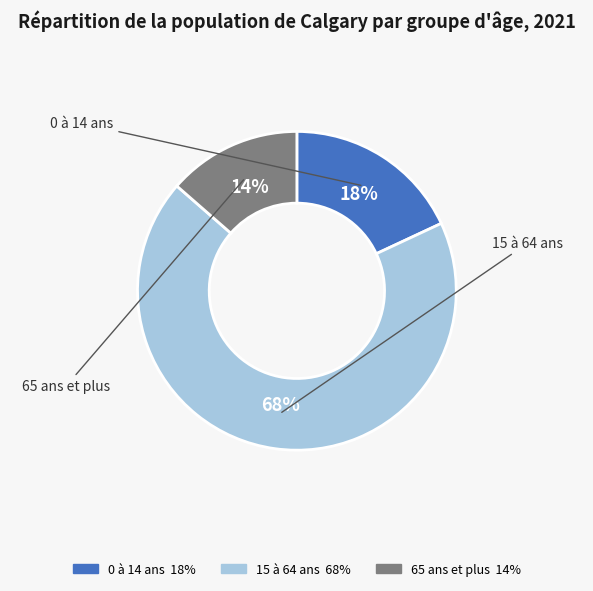

Which category has the smallest portion of the pie?

65 ans et plus